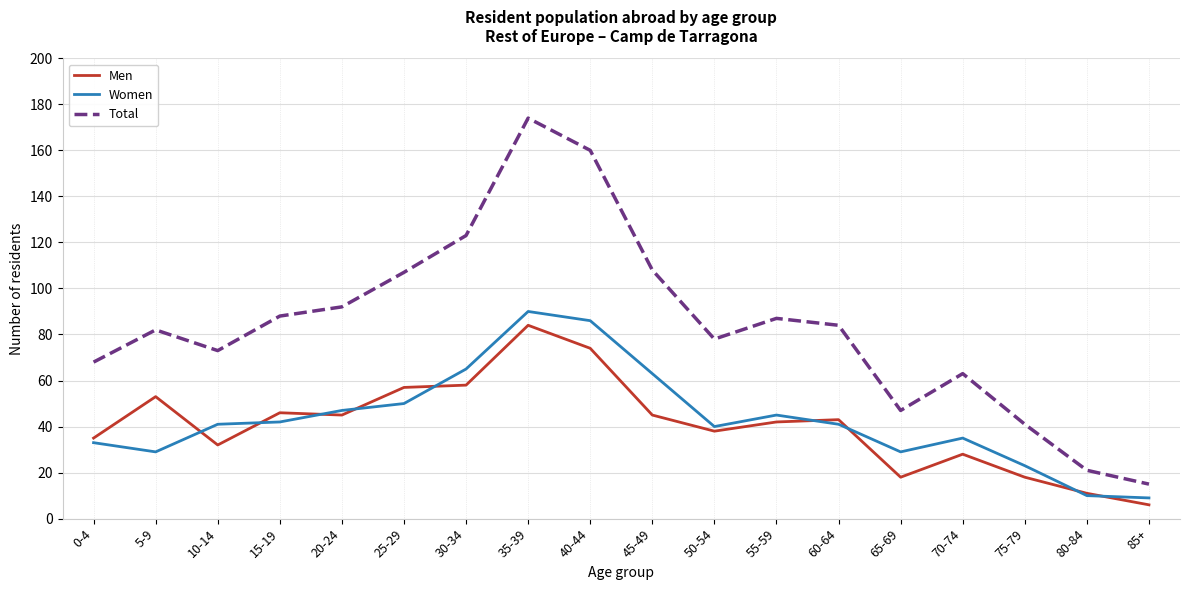

What is the minimum value for Men?

6